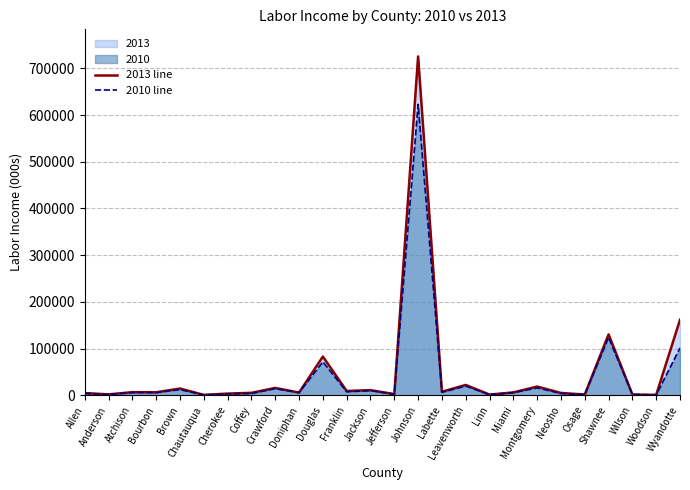

What value does the 2013 line series have at Douglas?

82783.3